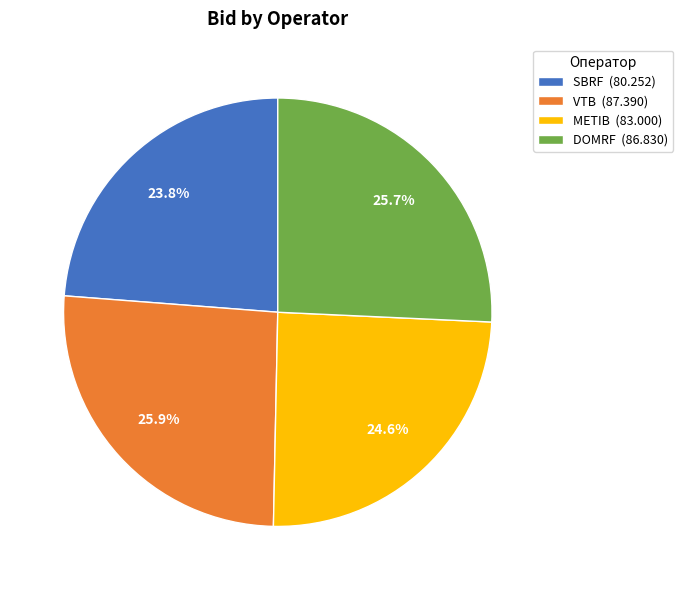

What percentage do SBRF (80.252) and VTB (87.390) together represent?

49.7%